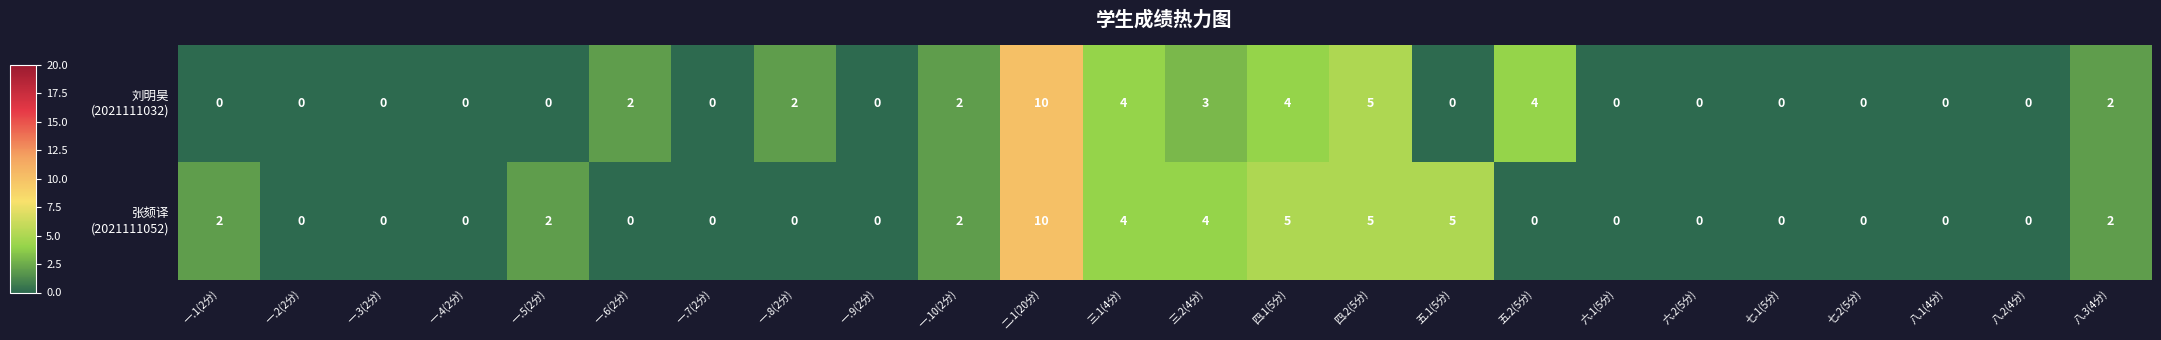

How many distinct data groups are displayed?

2